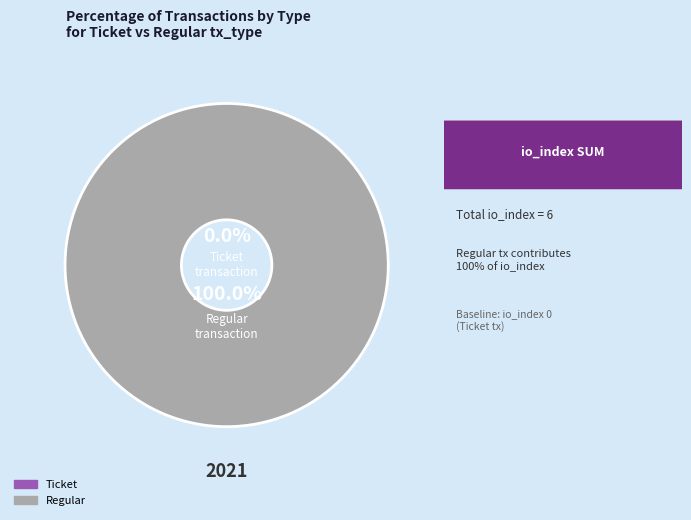

Which slice is the smallest?

Ticket